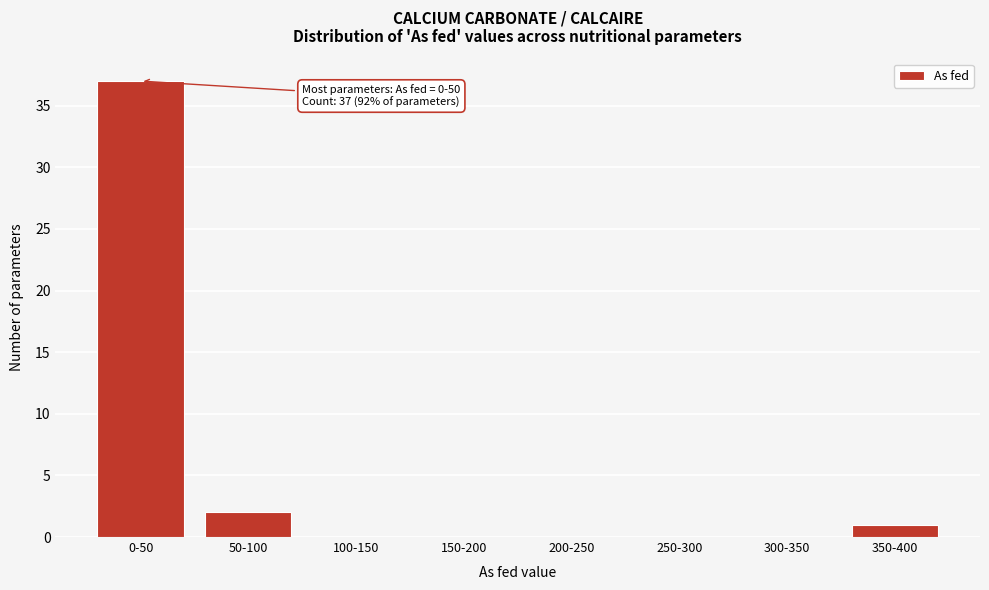

Reading left to right, what are all the values shown in this chart?

0-50=37	50-100=2	100-150=0	150-200=0	200-250=0	250-300=0	300-350=0	350-400=1